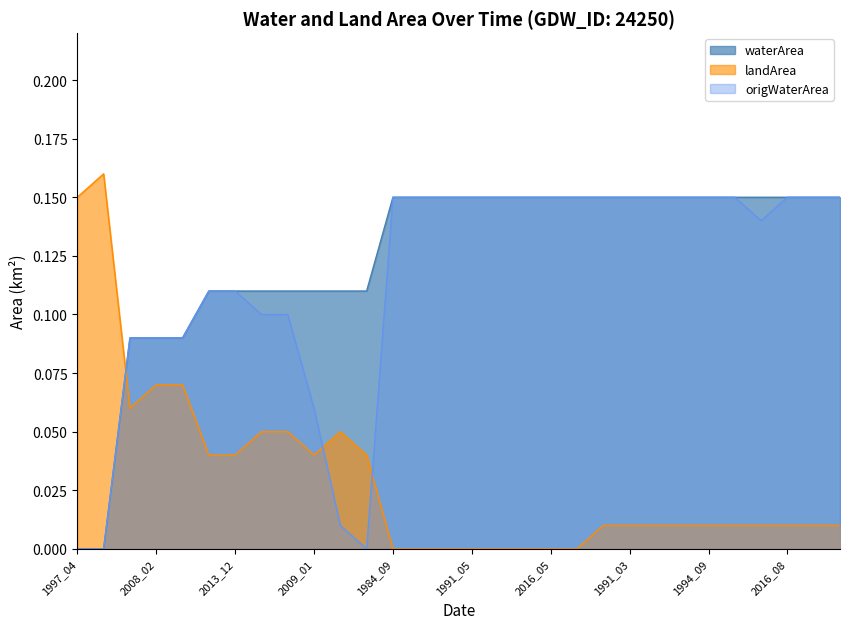

Which series has the widest spread of values?

landArea